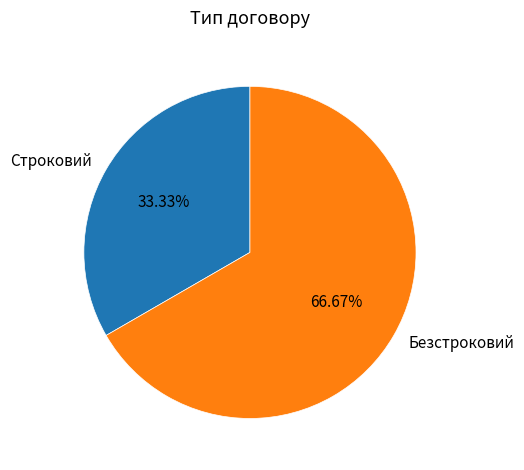

The Безстроковий slice represents 67% of the pie. True or false?

True